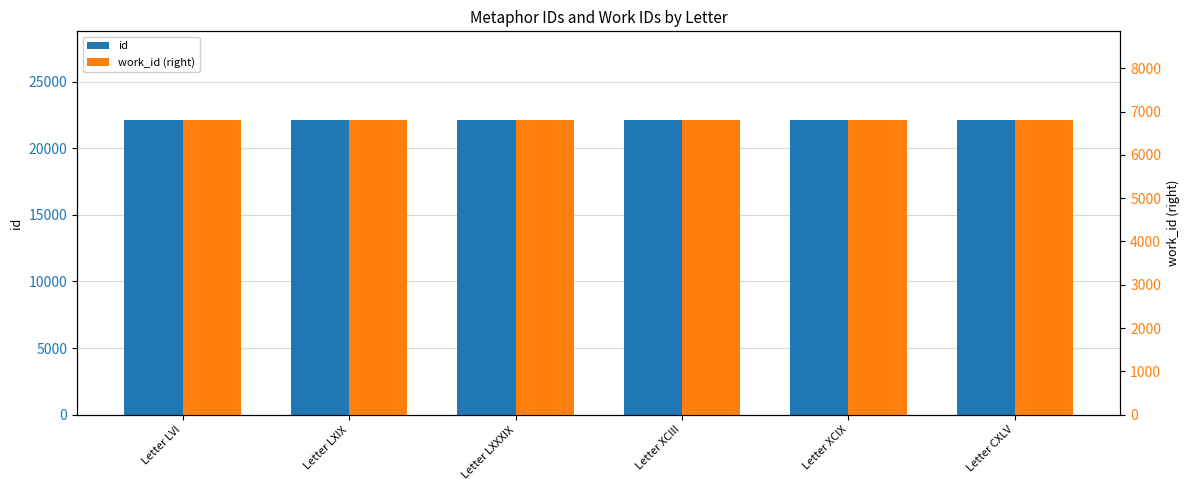

At how many categories does at least one series exceed 21337?

6